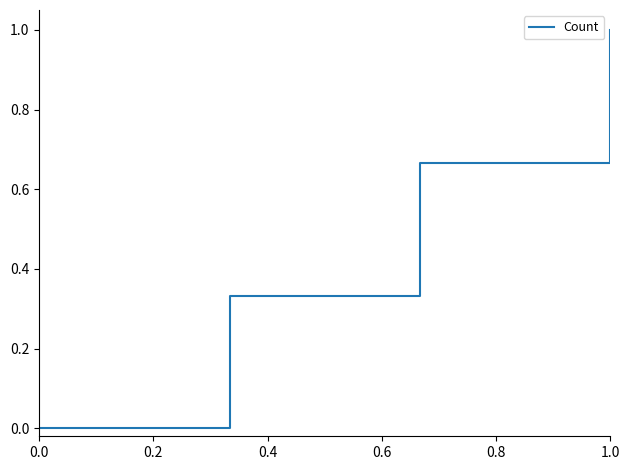

What is the greatest value displayed?

1.0